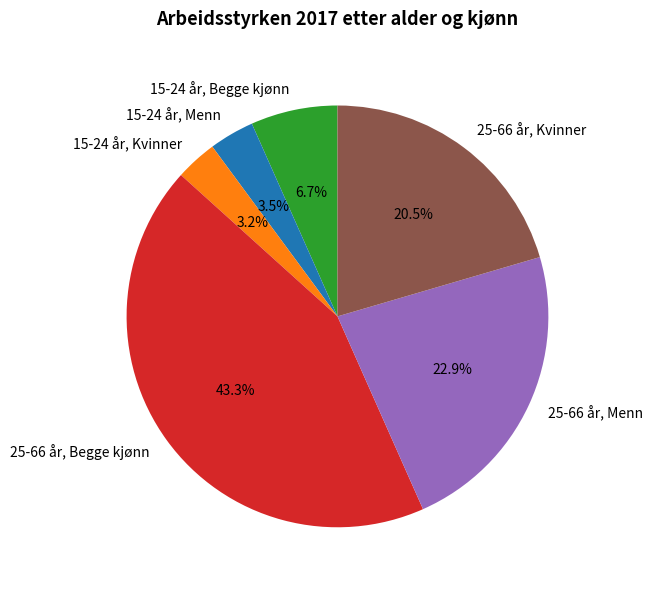

Does any single category account for the majority?

No